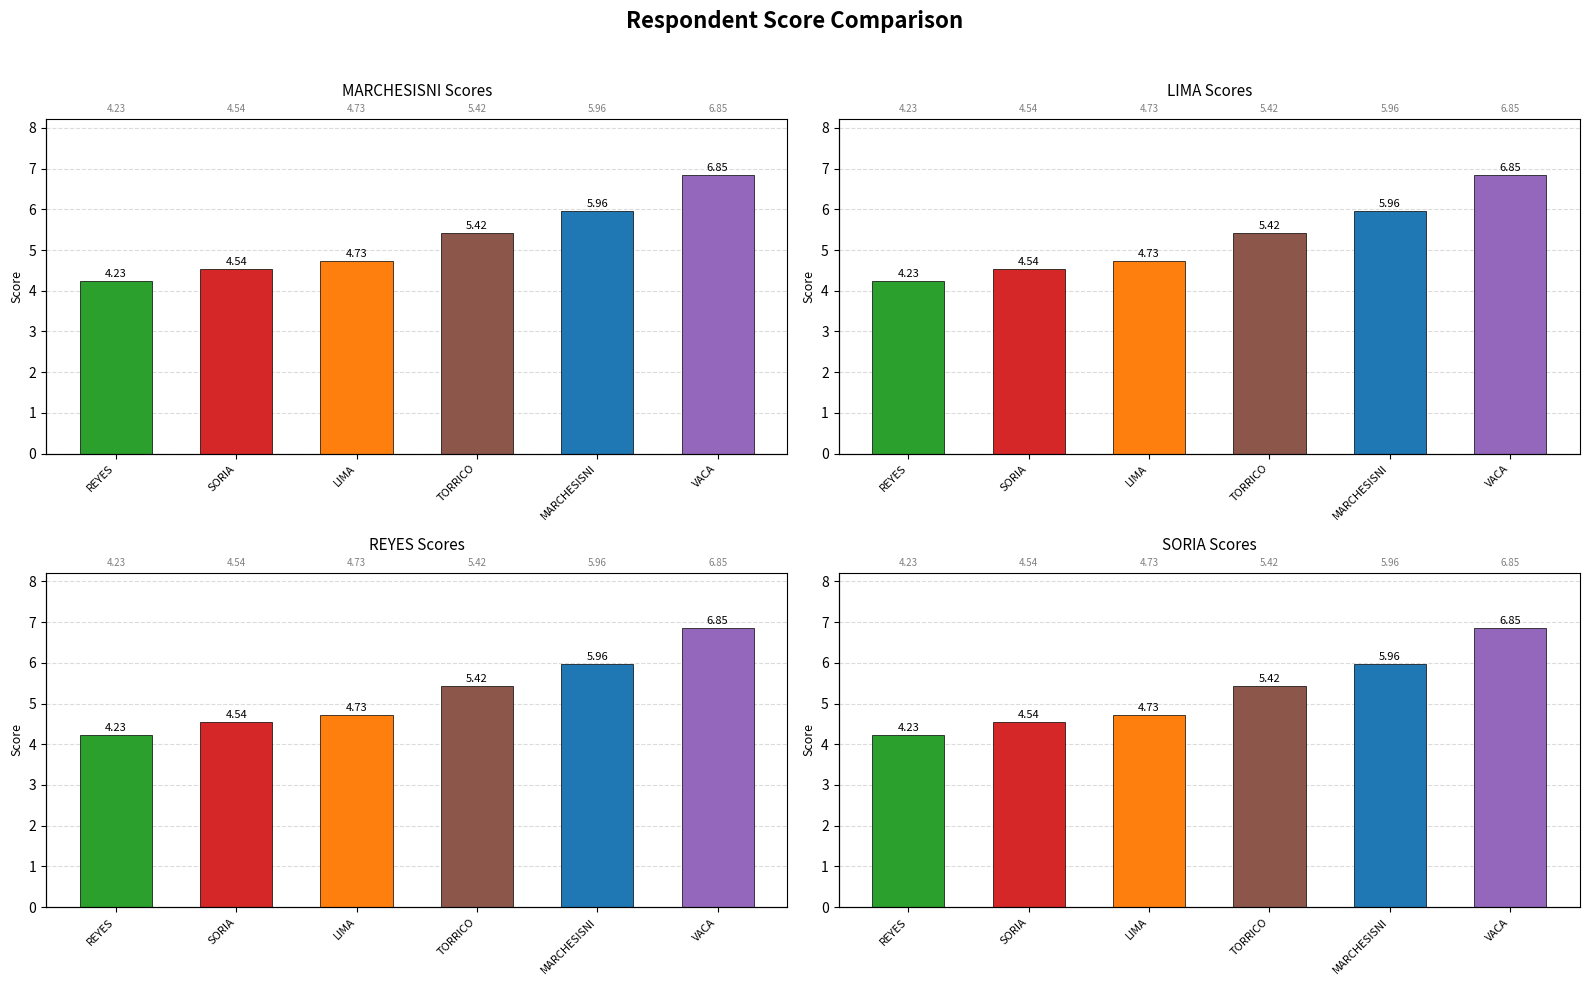

Which series has the largest total across all categories?

MARCHESISNI